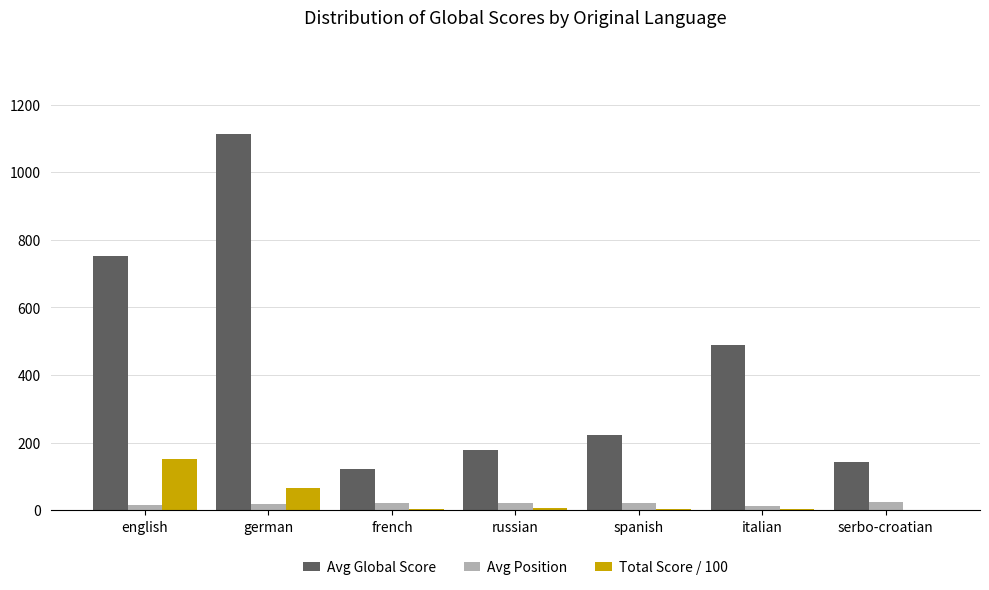

What is the sum of all Avg Position values?

137.6